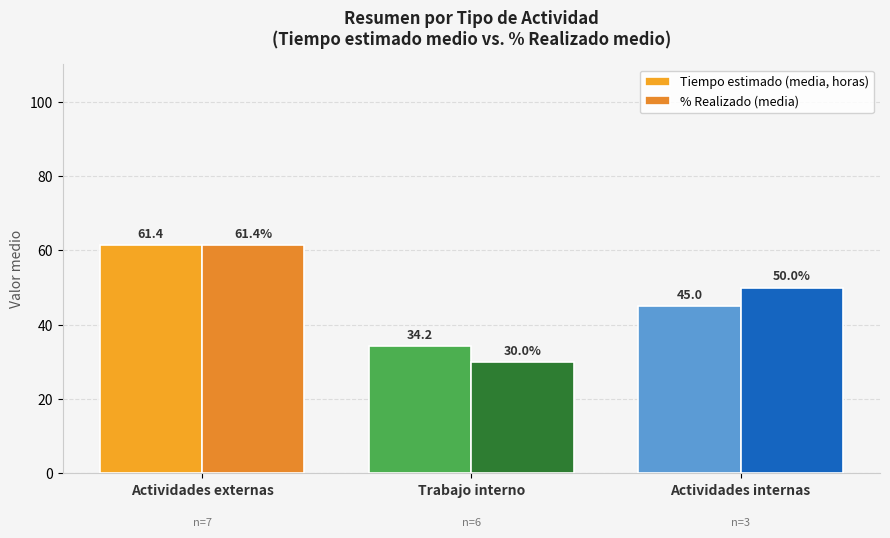

Count the number of categories in the chart.

3